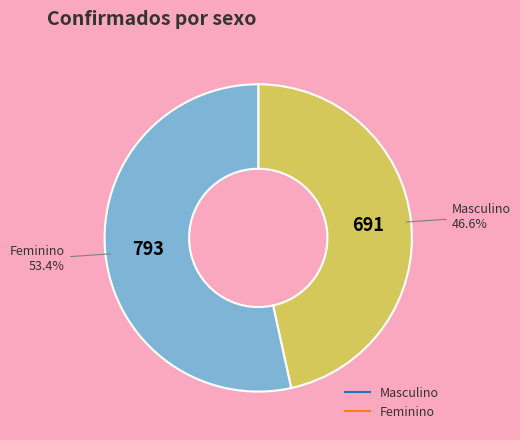

Count the number of slices in the pie.

2